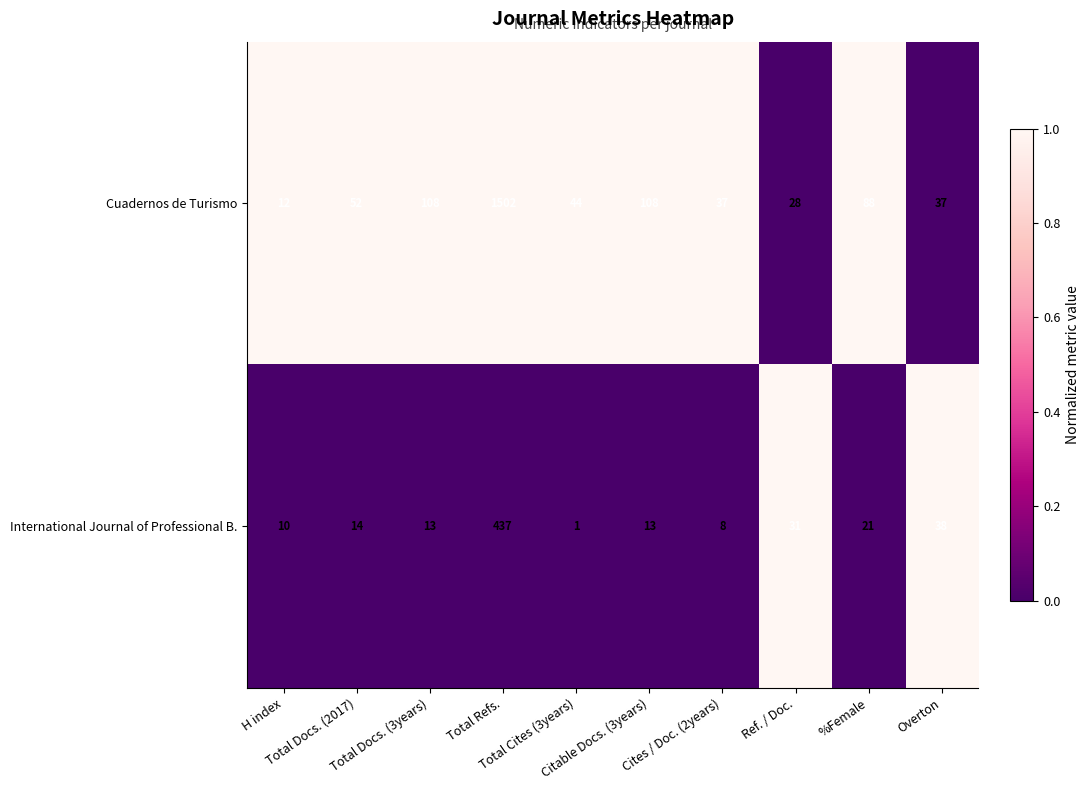

Between Total Docs. (3years) and Overton, which series saw the biggest shift?

Cuadernos de Turismo